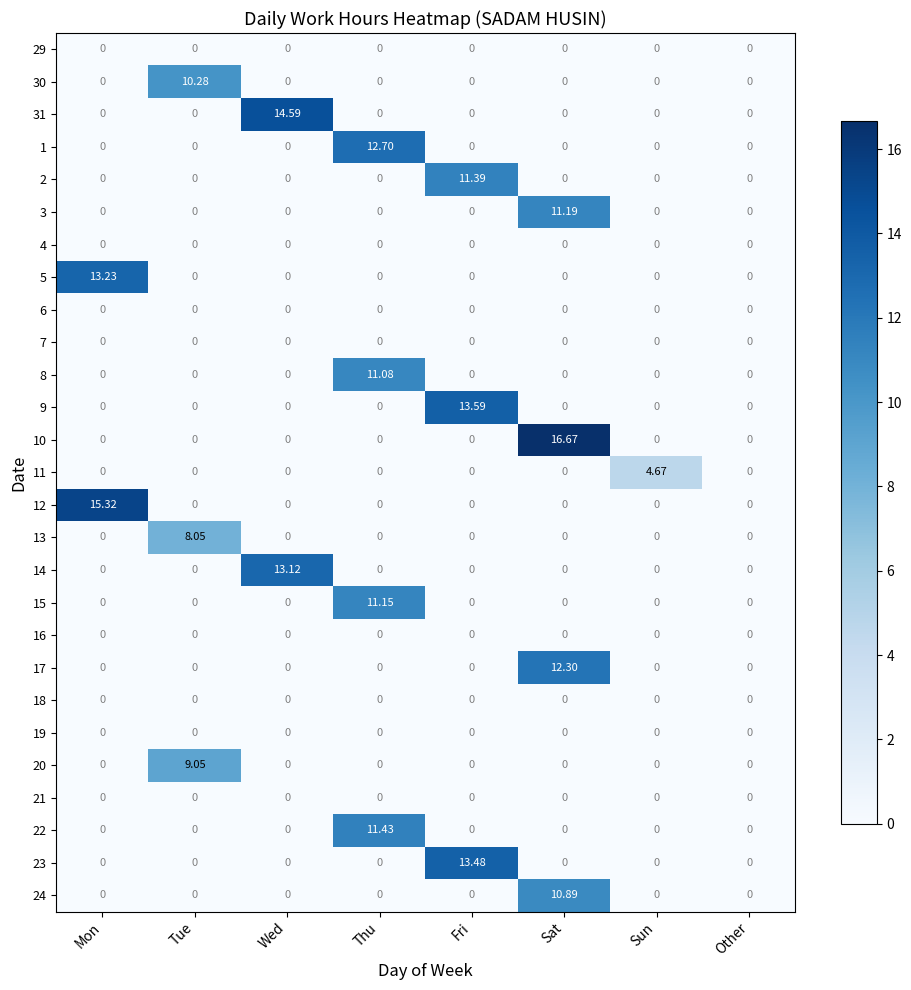

How many series are shown in this chart?

27